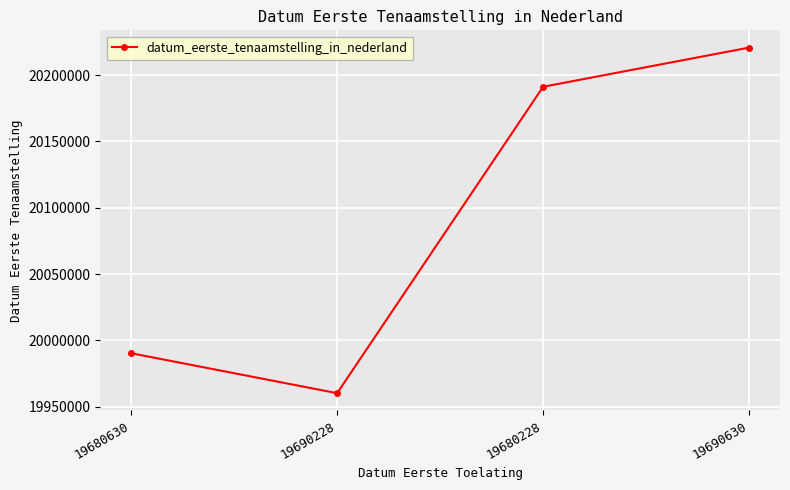

At which category does the data reach its first local valley?

19690228